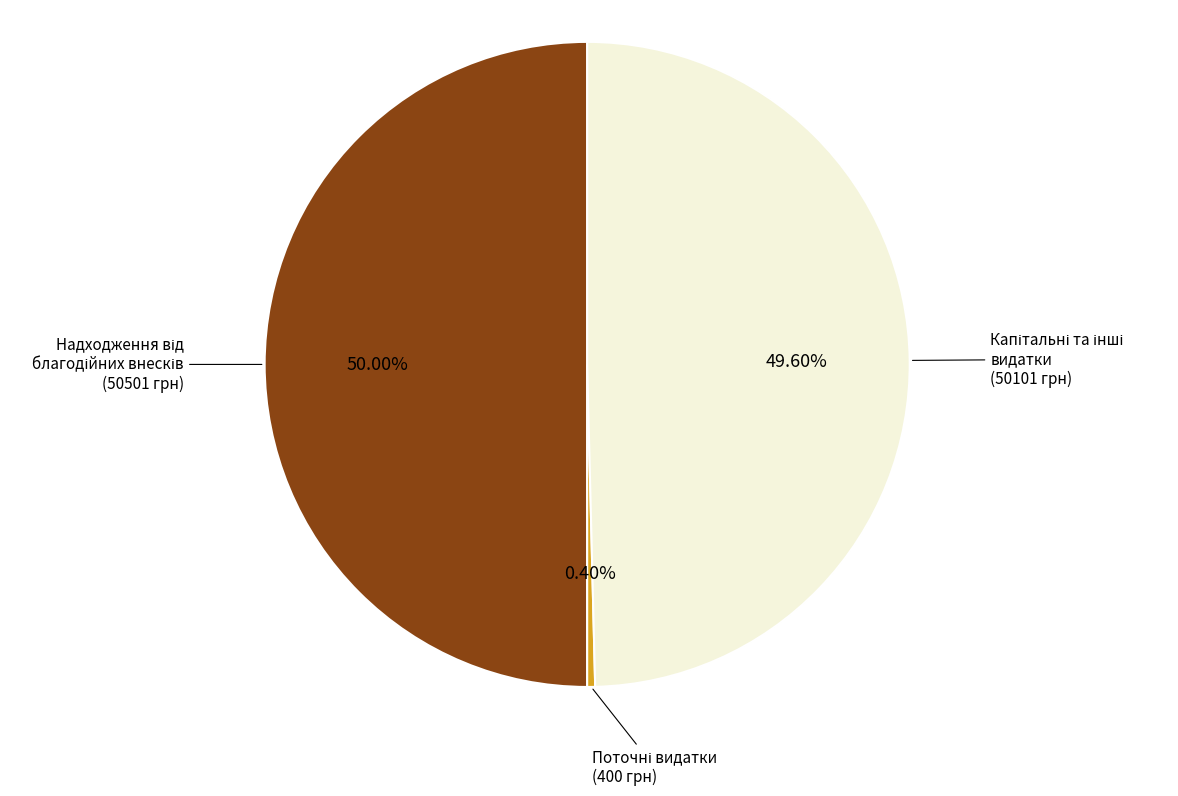

How many slices are in this pie chart?

3